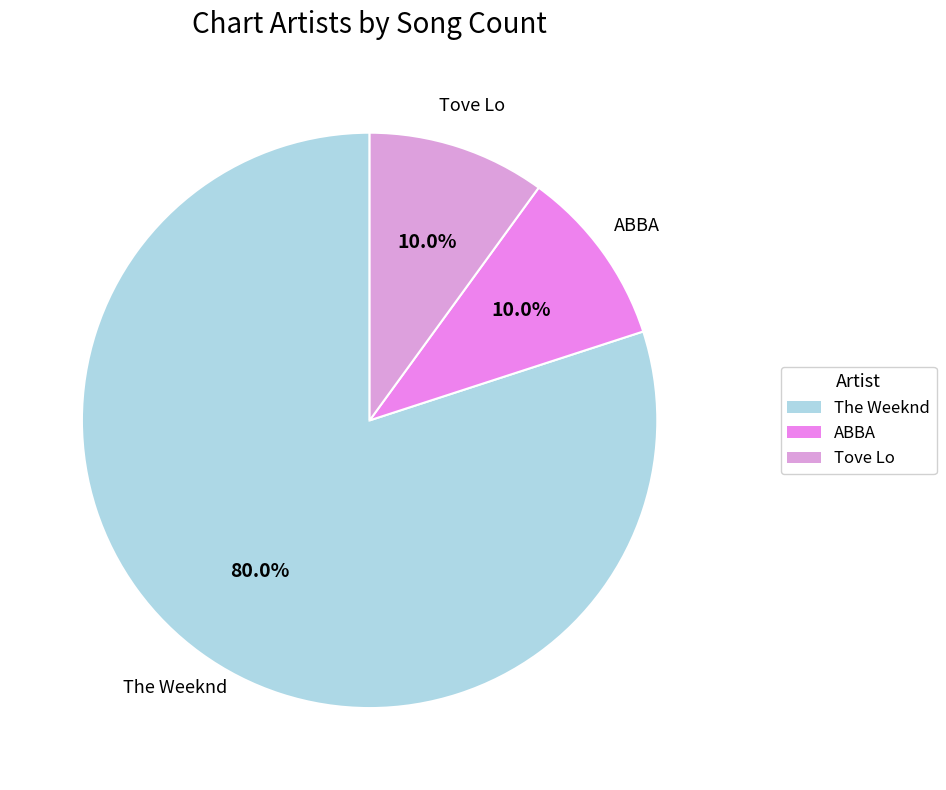

The ABBA slice represents 15% of the pie. True or false?

False